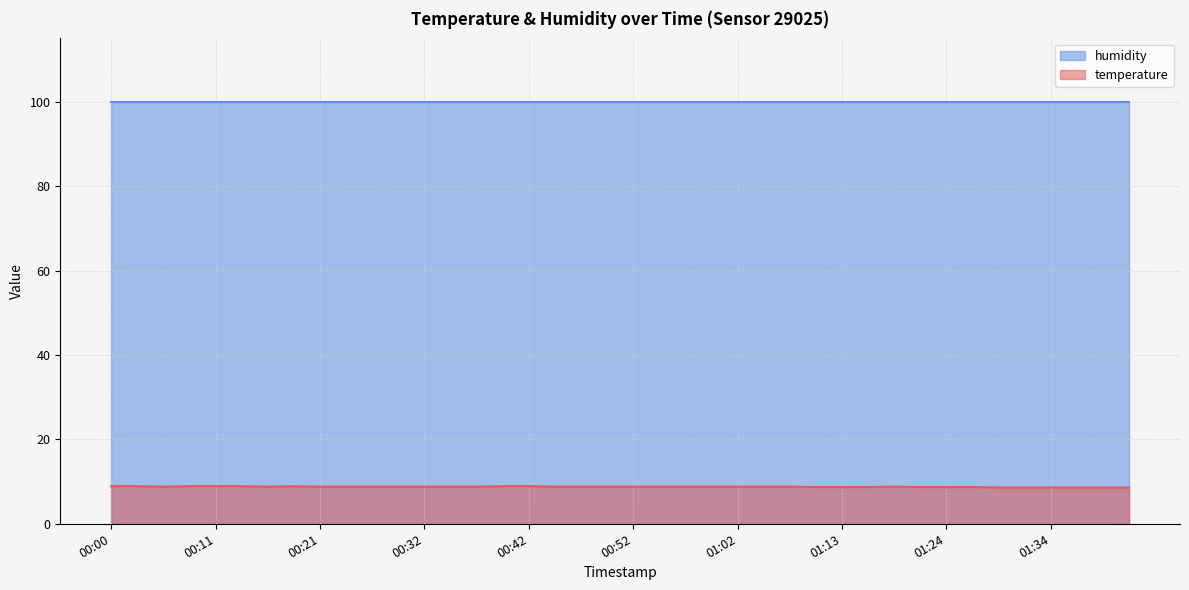

What is the smallest value displayed?

8.6